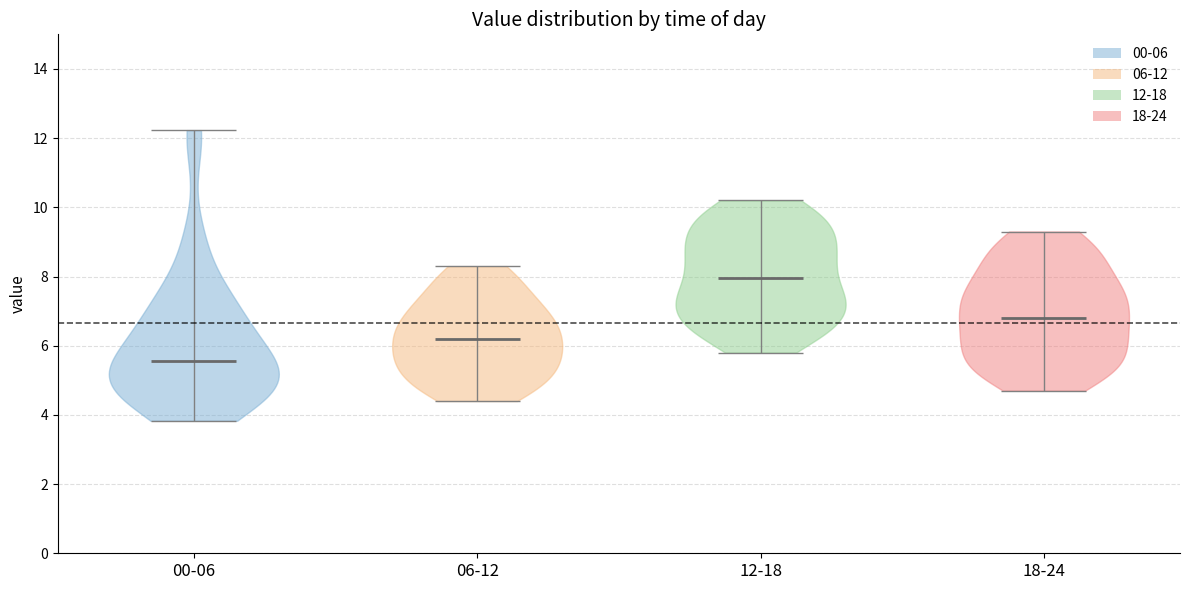

Where does the median line of the violin for 06-12 sit on the y-axis? The values are not printed on the chart, so give them approximately, as read against the axis.

6.2